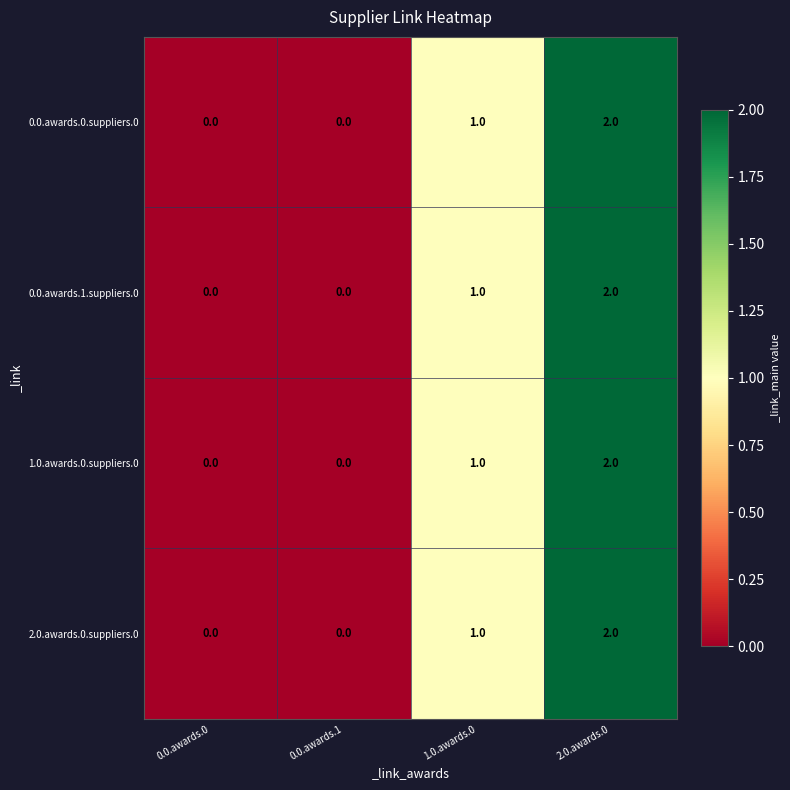

Is the value of 2.0.awards.0.suppliers.0 at 0.0.awards.1 greater than the value of 0.0.awards.1.suppliers.0 at 2.0.awards.0?

No